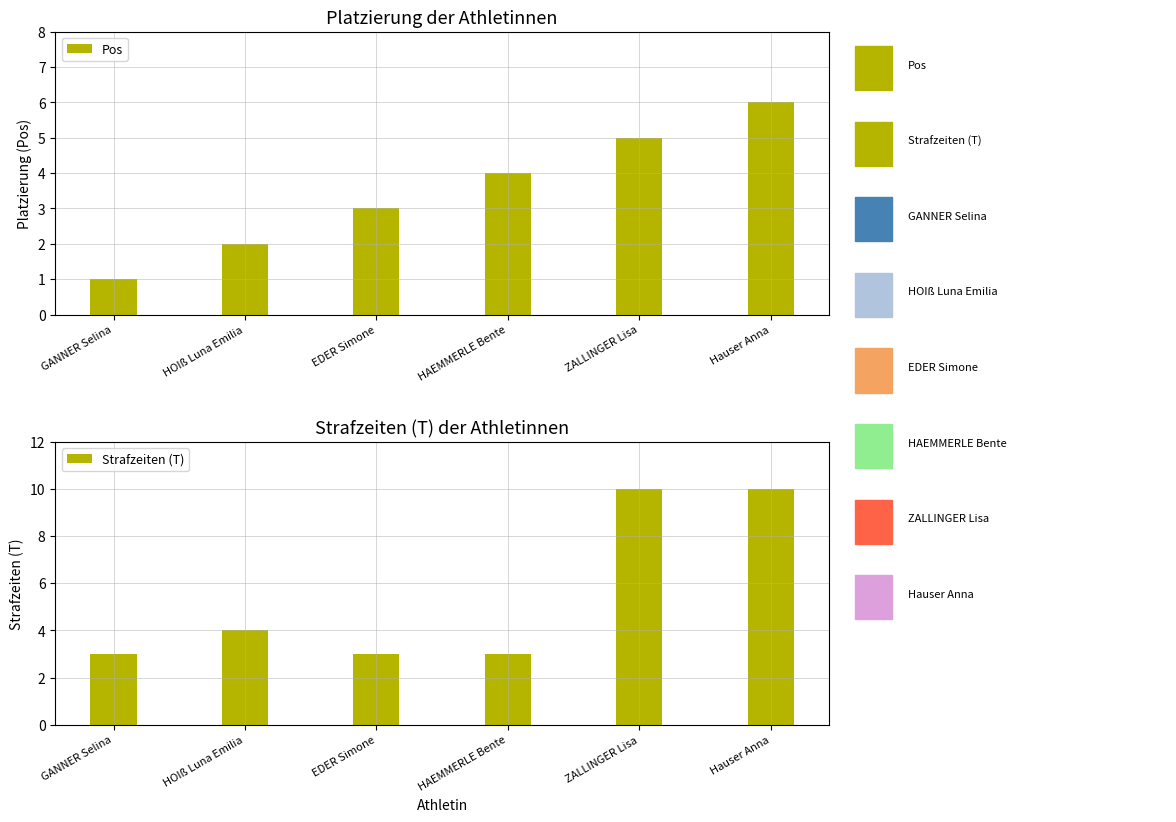

True or false: Pos has a value of 0 at GANNER Selina.

False